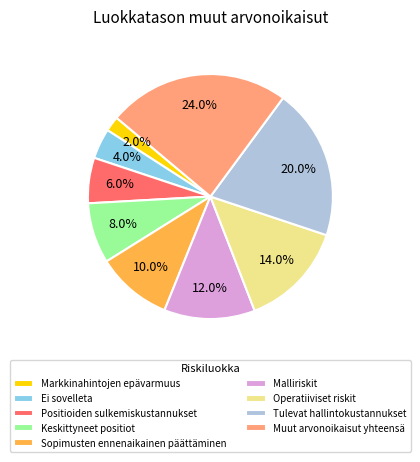

Rank the categories by value from lowest to highest.

Markkinahintojen epävarmuus, Ei sovelleta, Positioiden sulkemiskustannukset, Keskittyneet positiot, Sopimusten ennenaikainen päättäminen, Malliriskit, Operatiiviset riskit, Tulevat hallintokustannukset, Muut arvonoikaisut yhteensä